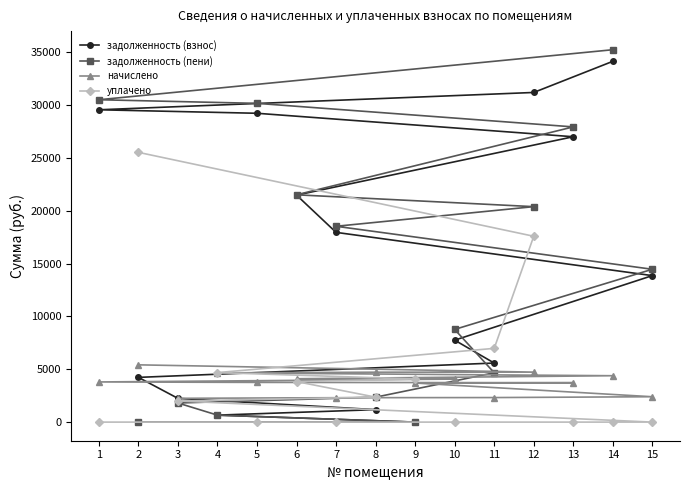

What is the value of the задолженность (пени) point at the 10th from the left?

8773.6